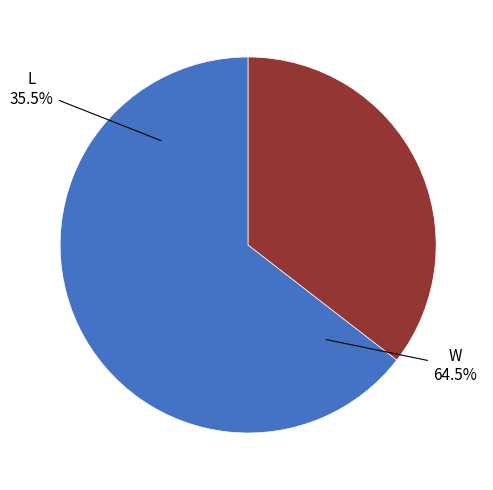

True or false: L accounts for 35% of the total.

True